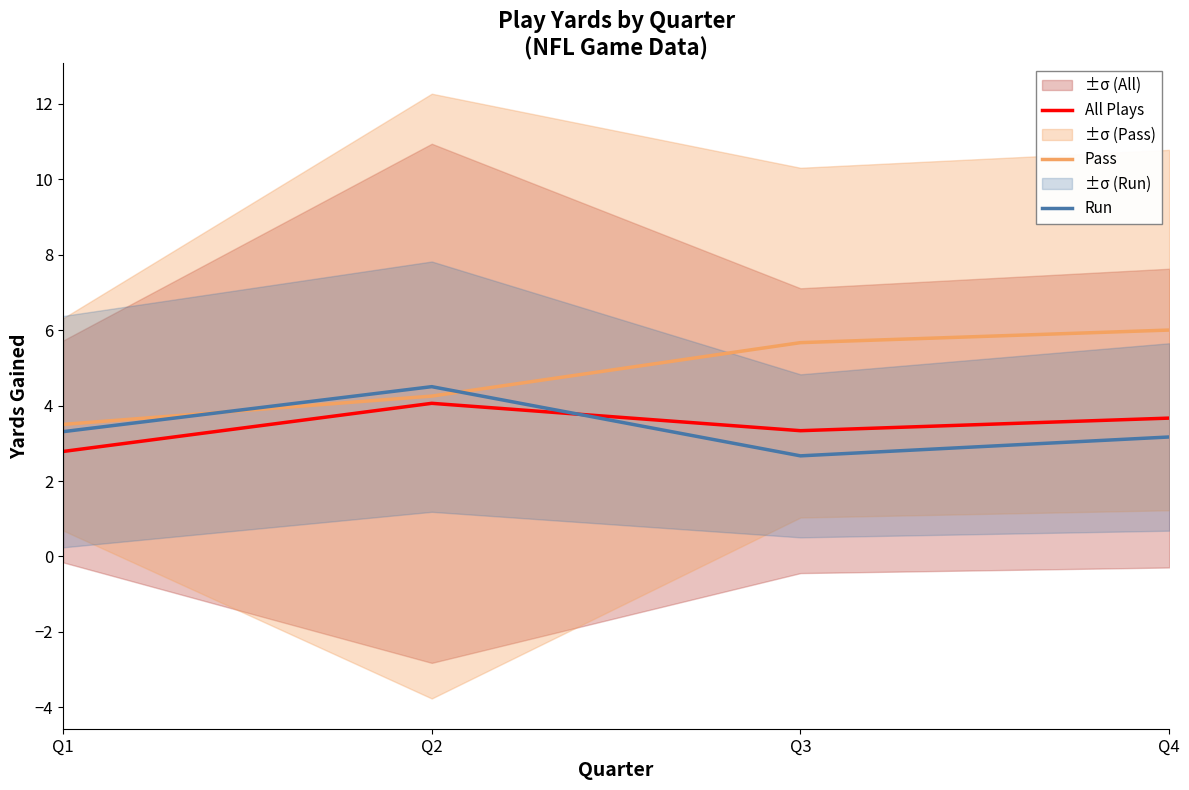

What is the average value of the All Plays series?

3.5